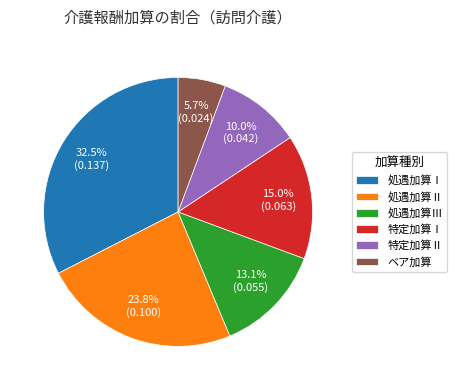

To the nearest percent, what is the difference between the ベア加算 and 処遇加算Ⅲ slice percentages?

7%